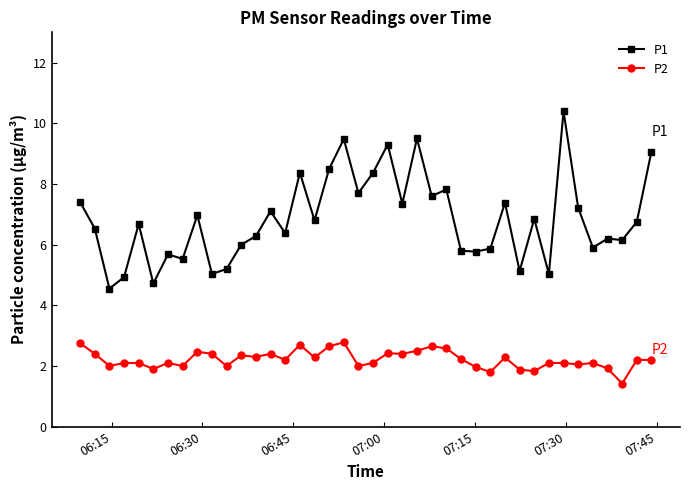

Does the chart have visible grid lines?

No